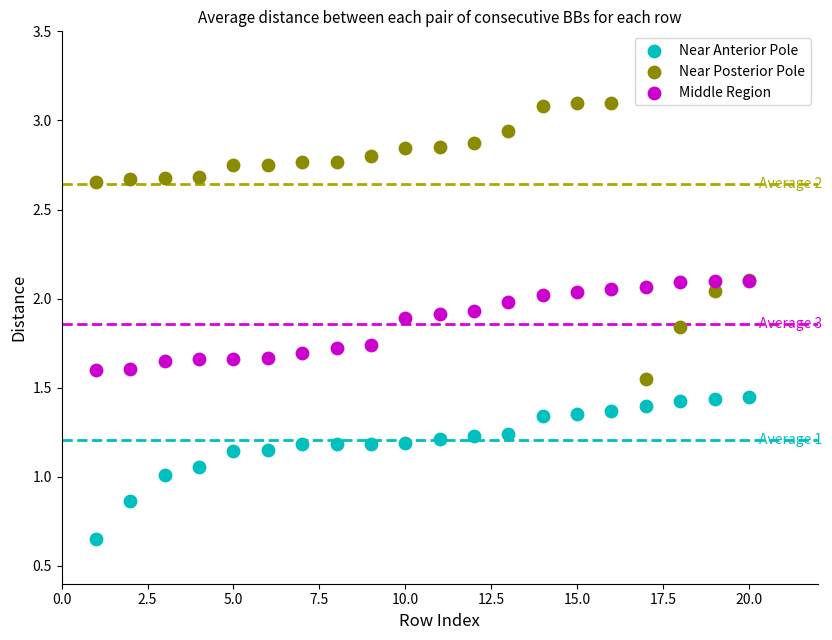

What are all the series names shown in the legend?

Near Anterior Pole, Near Posterior Pole, Middle Region